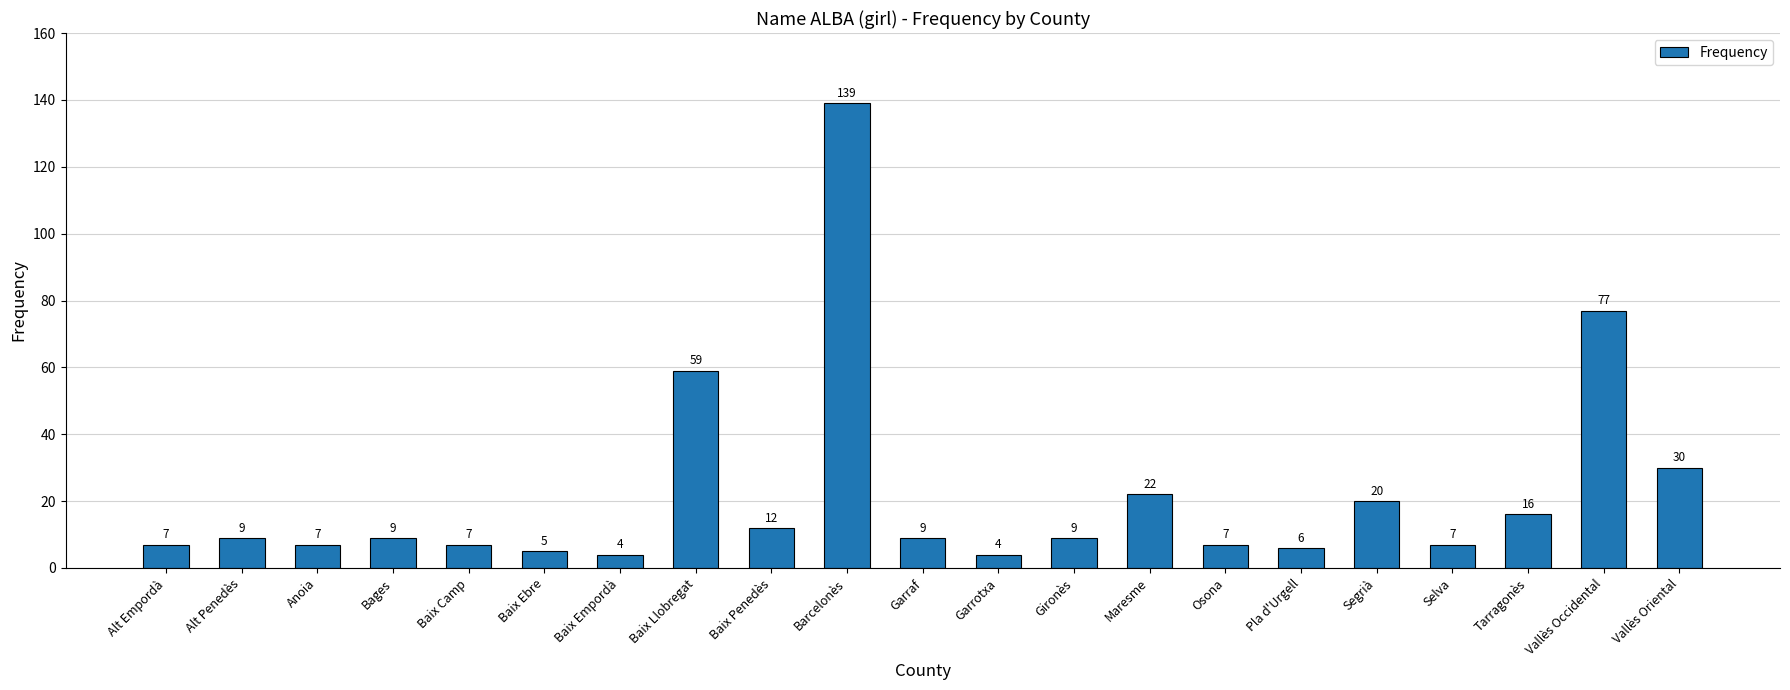

How many bars are there in total?

21